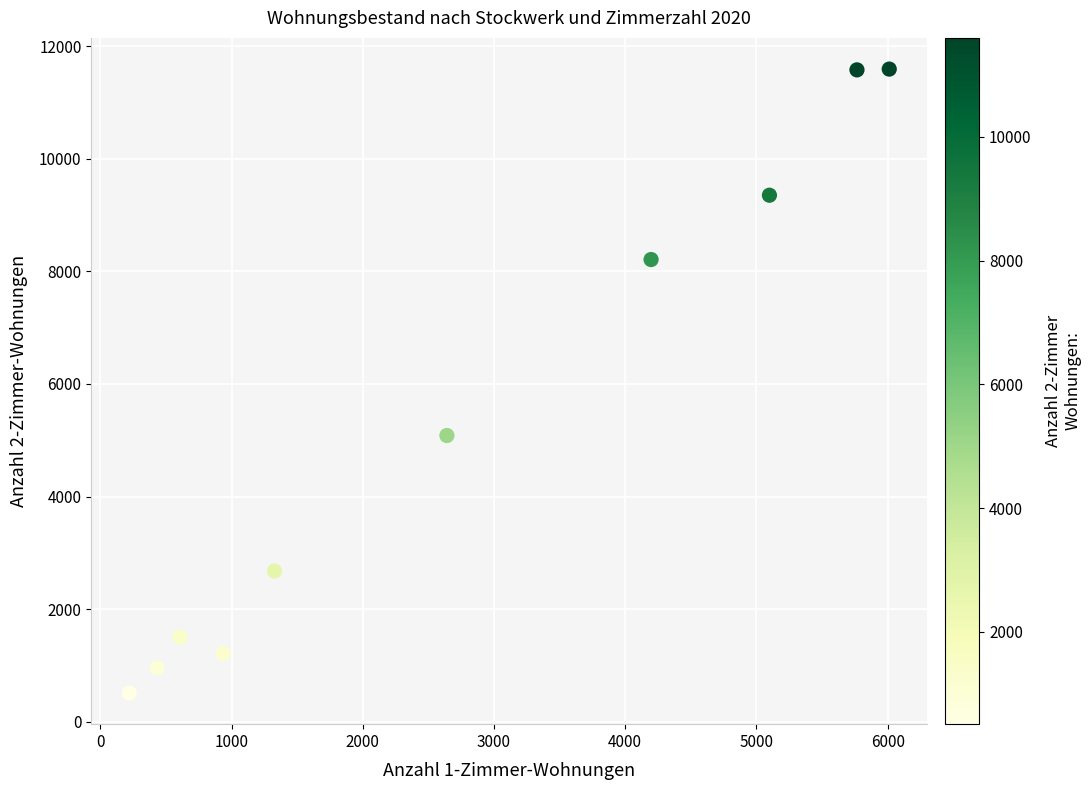

What Y value in the scatter plot is closest to 6052?

5084